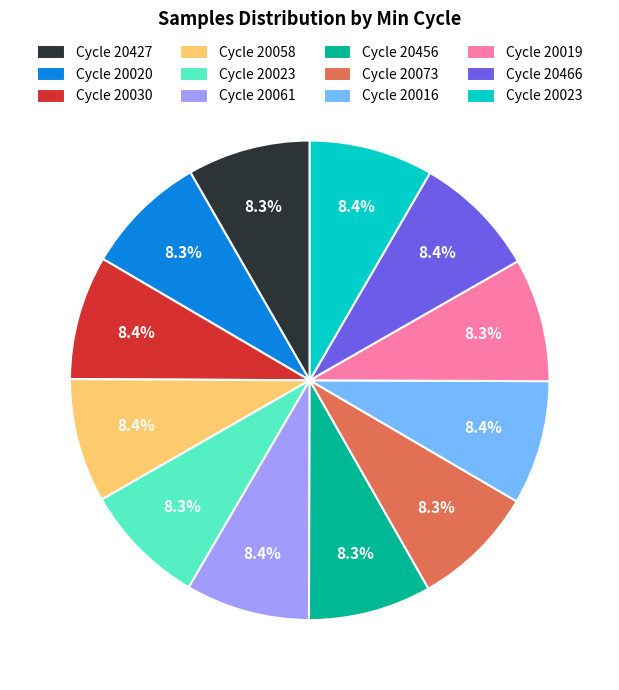

Is there a majority slice in this chart?

No